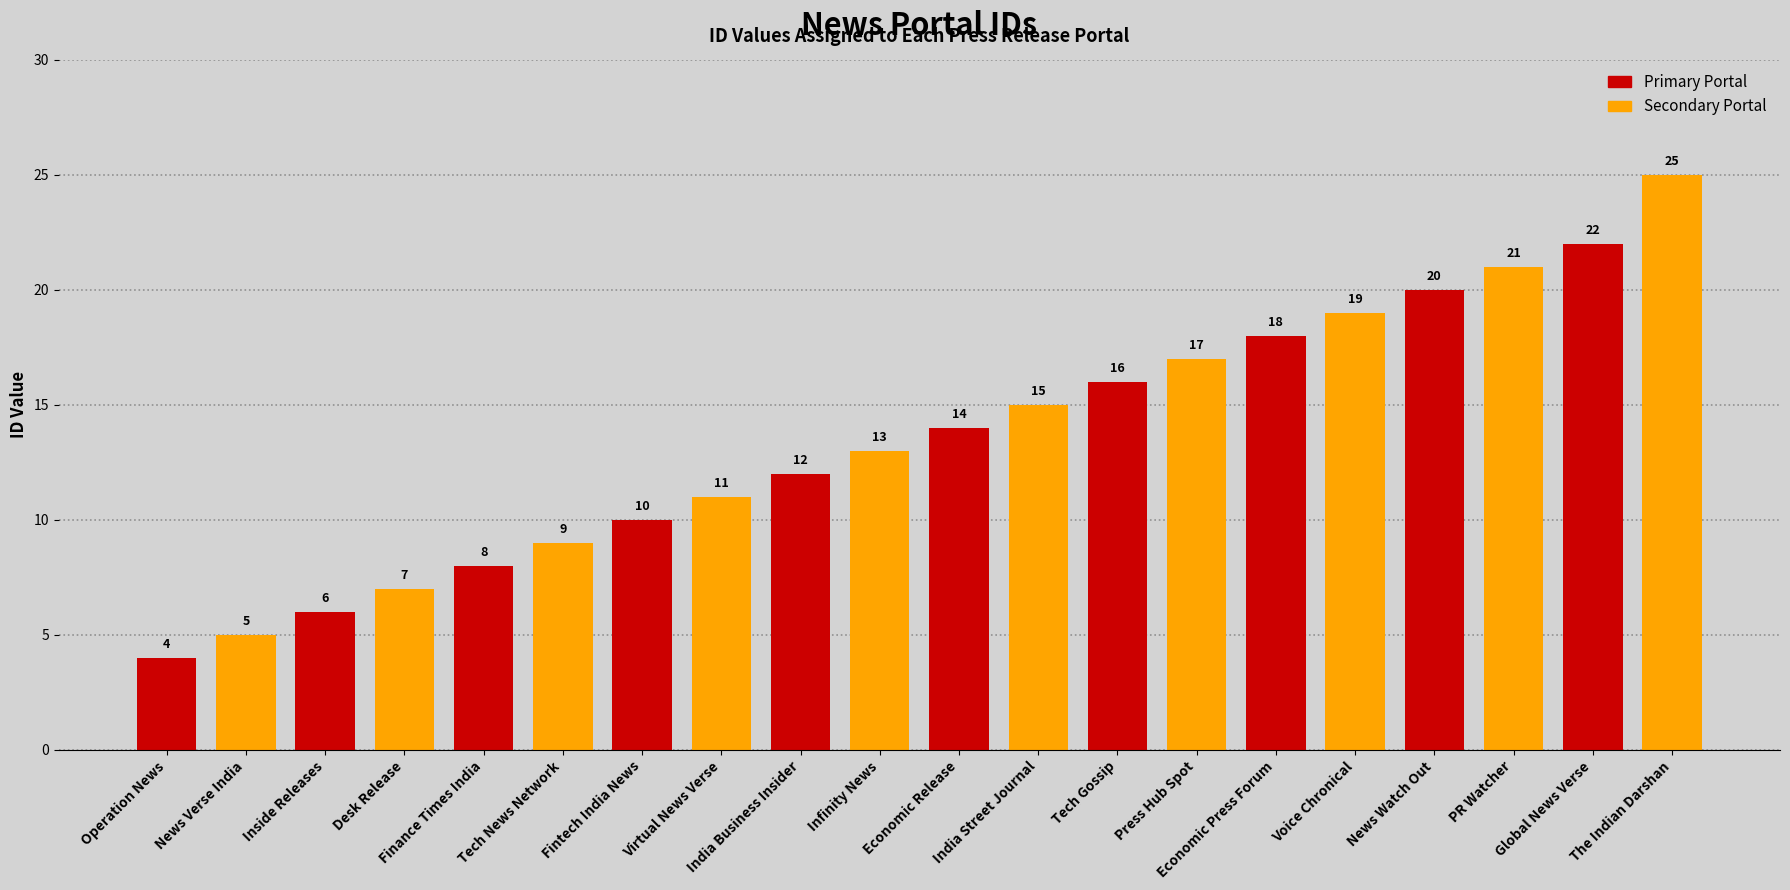

How many bars are there in total?

20